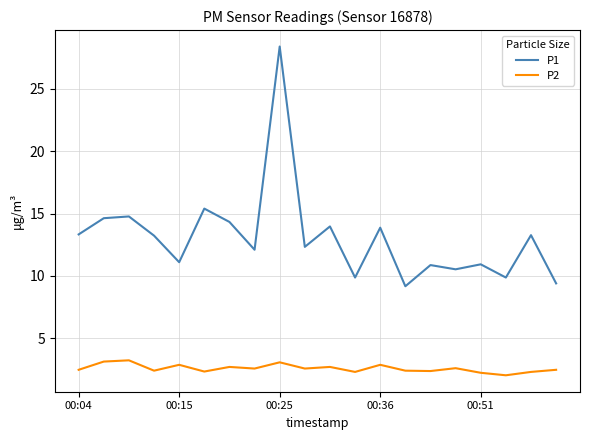

What is the minimum value shown in the chart?

2.0